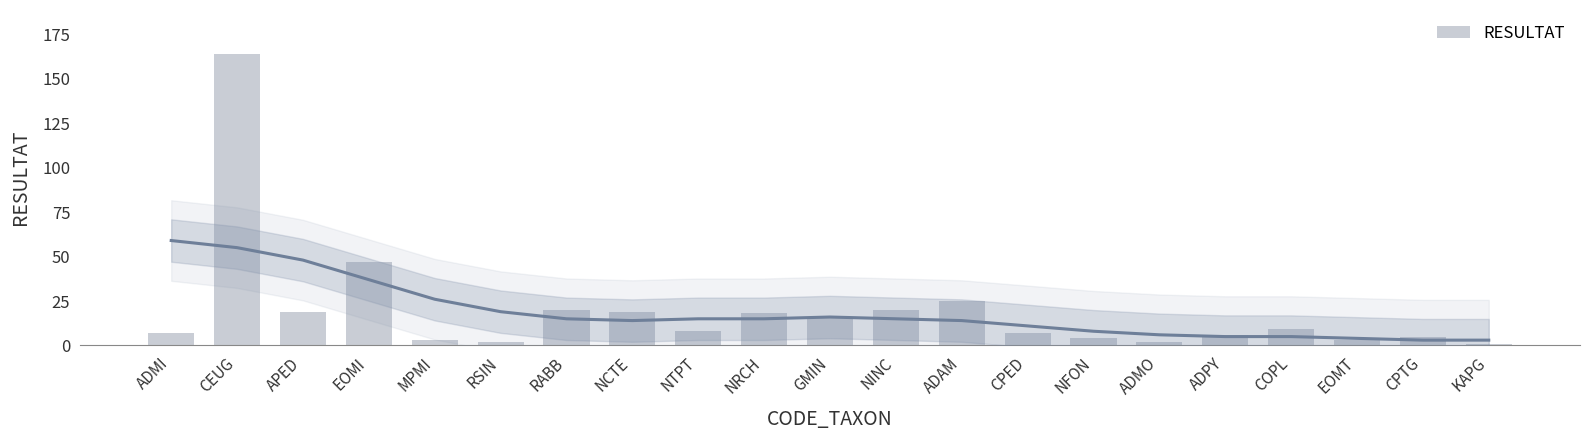

What is the average value?

19